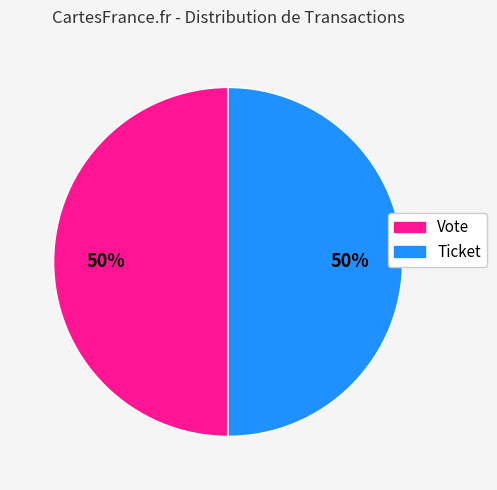

True or false: Ticket accounts for 37% of the total.

False